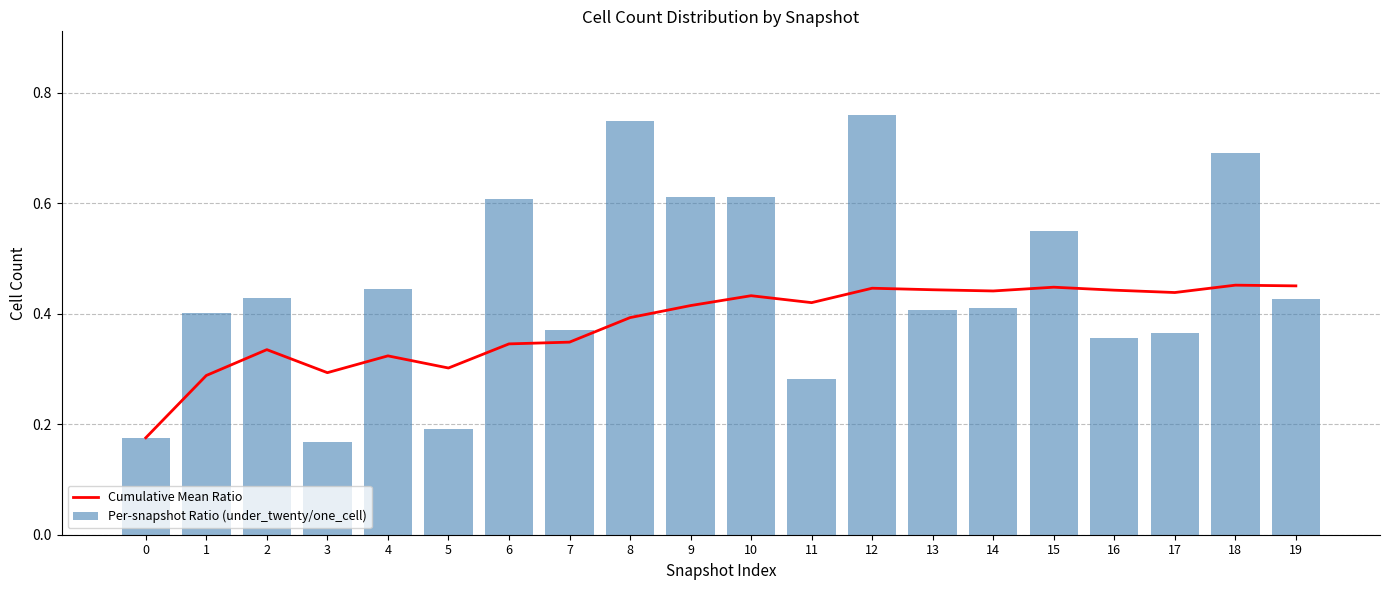

Is the value of Per-snapshot Ratio (under_twenty/one_cell) at 17 greater than the value of Cumulative Mean Ratio at 8?

No